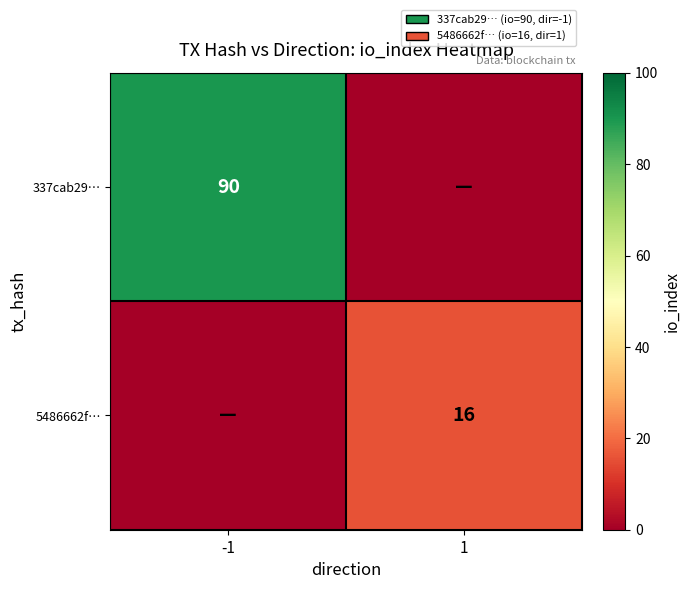

The 5486662f… series shows 16 at 1. True or false?

True